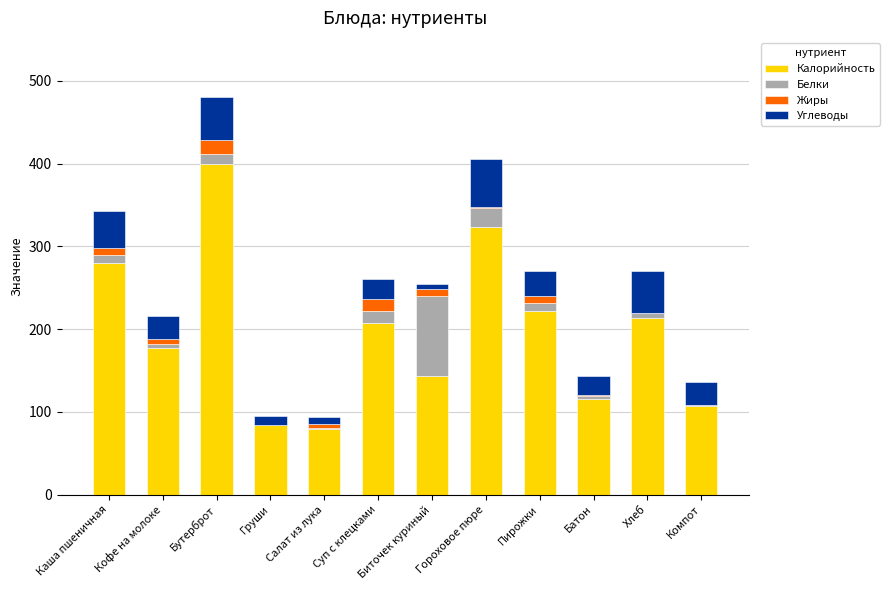

Are the bars grouped side by side (vs. stacked)?

No